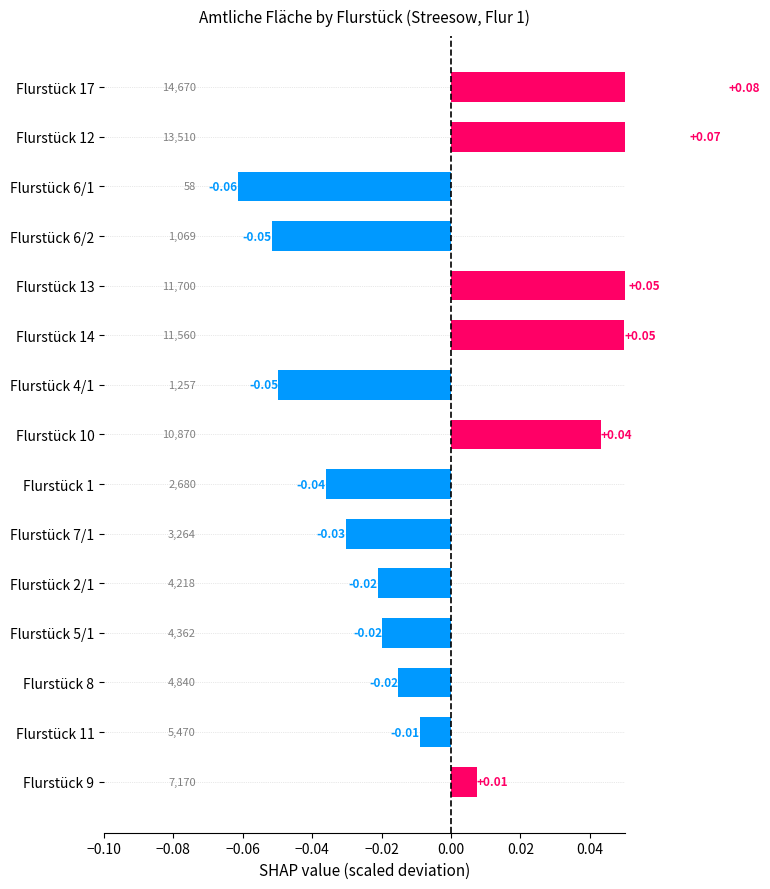

Reading left to right, list all the values displayed in this chart.

0.1	0.1	-0.1	-0.1	0.1	0.0	-0.0	0.0	-0.0	-0.0	-0.0	-0.0	-0.0	-0.0	0.0